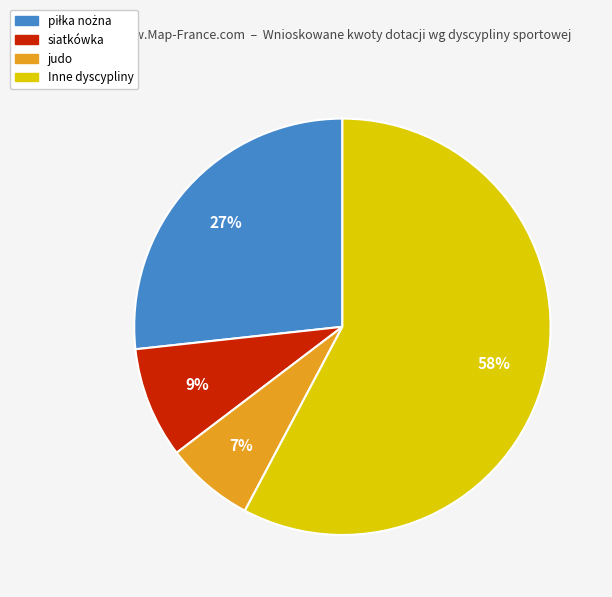

Is there a majority slice in this chart?

Yes